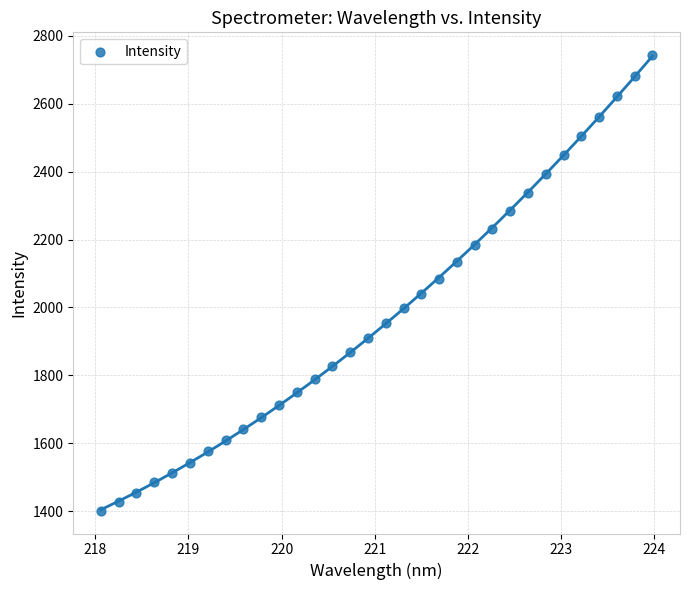

What is the range of Y values (max minus min)?

1341.2